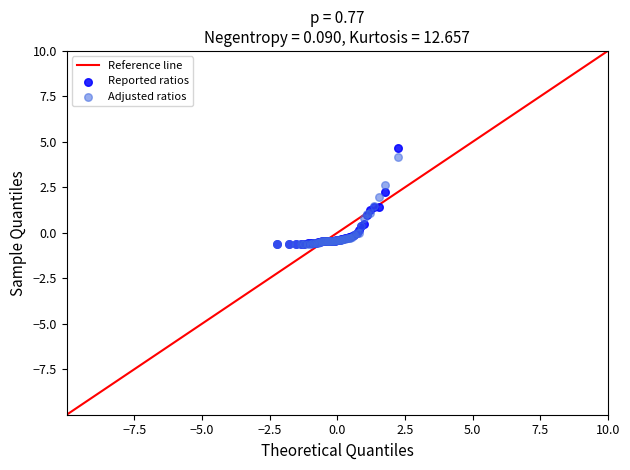

Which series reaches the maximum Y coordinate?

Reported ratios